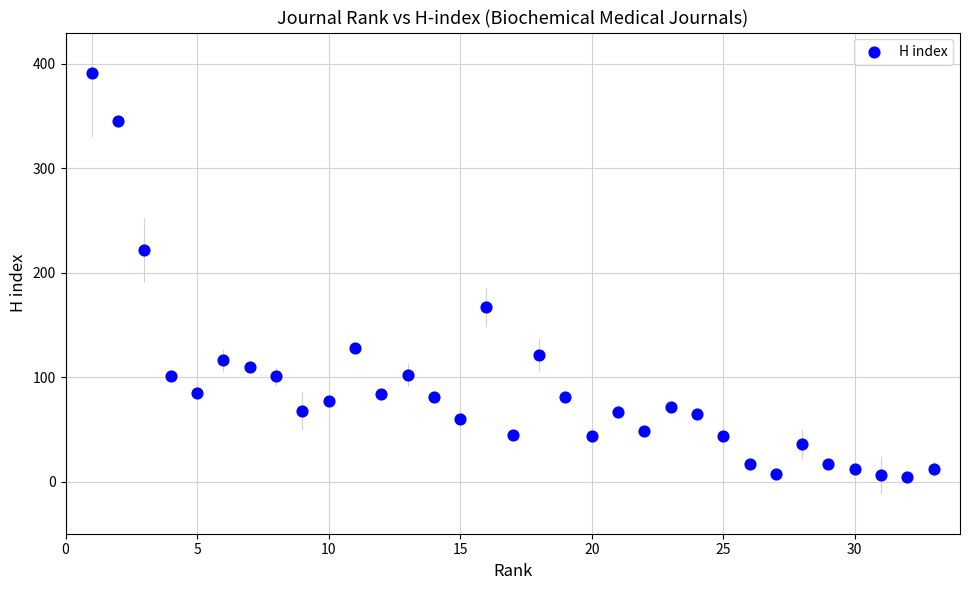

What Y value in the scatter plot is closest to 197?

222